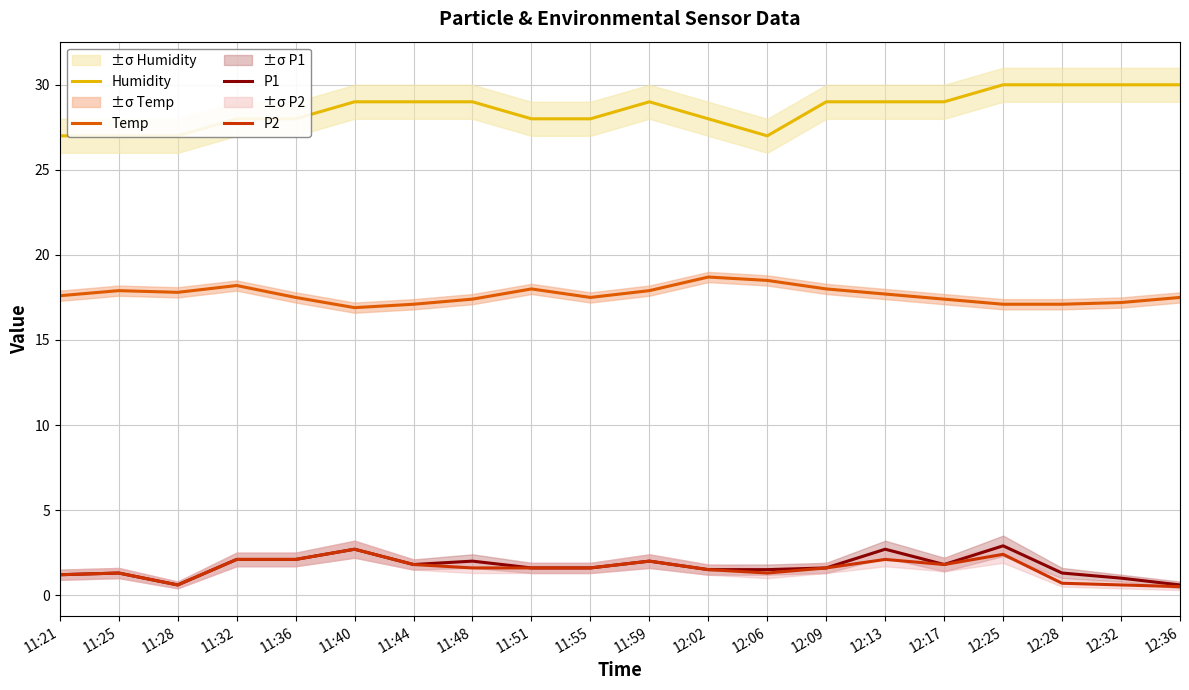

The value of Humidity at 11:55 is 9.8. True or false?

False